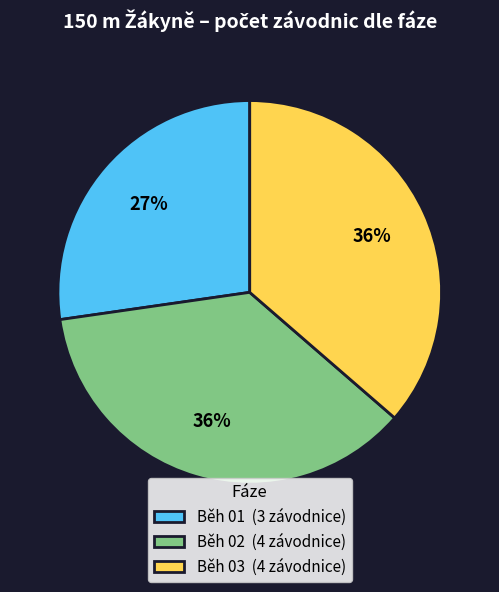

To the nearest percent, what is the average slice percentage?

33%